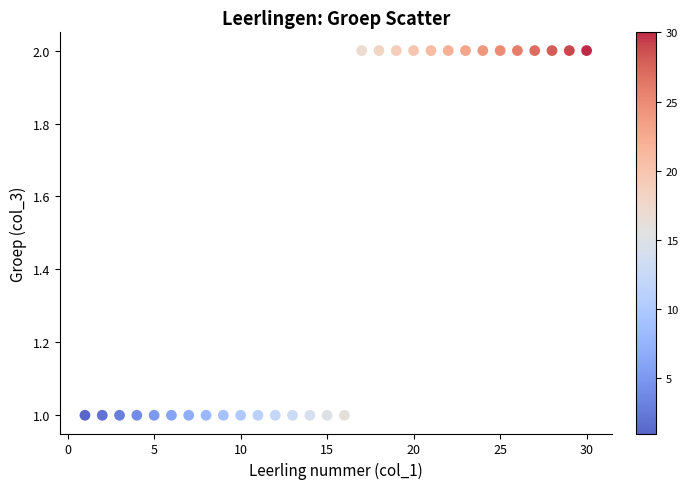

What is the range of X values (max minus min)?

29